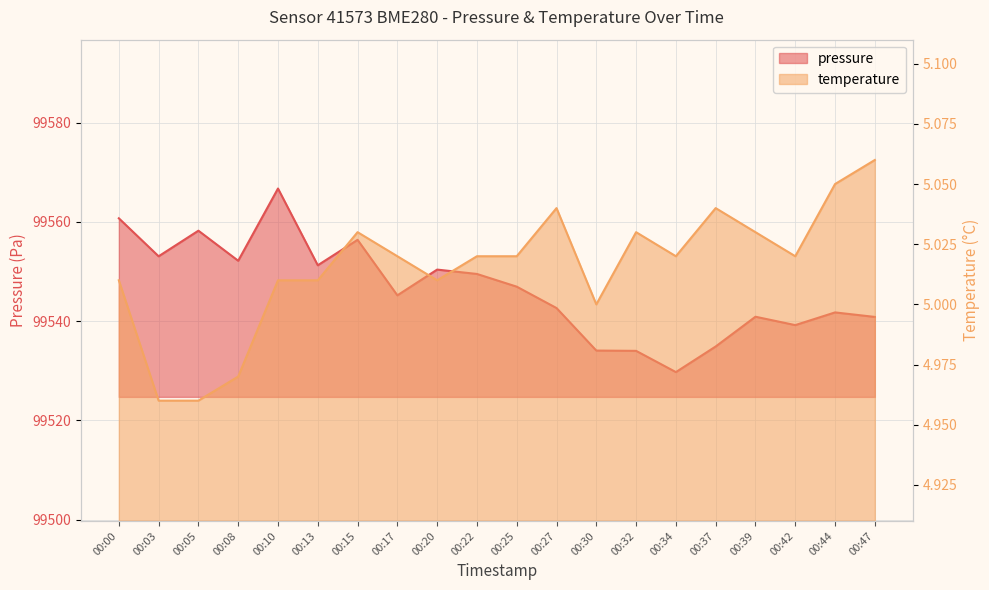

What is the difference between the highest and lowest values at 00:42?

99534.2